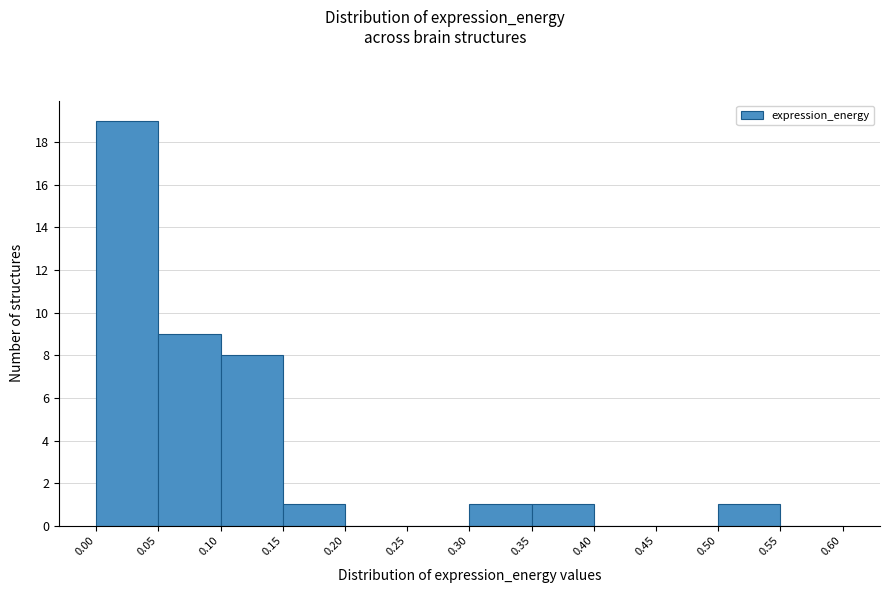

Reading left to right, transcribe this chart: for each bar, give the range it covers on the x-axis and its height. The values are not printed on the chart, so give them approximately, as read against the axis.

0.00 to 0.05: 19
0.05 to 0.10: 9
0.10 to 0.15: 8
0.15 to 0.20: 1
0.20 to 0.25: 0
0.25 to 0.30: 0
0.30 to 0.35: 1
0.35 to 0.40: 1
0.40 to 0.45: 0
0.45 to 0.50: 0
0.50 to 0.55: 1
0.55 to 0.60: 0